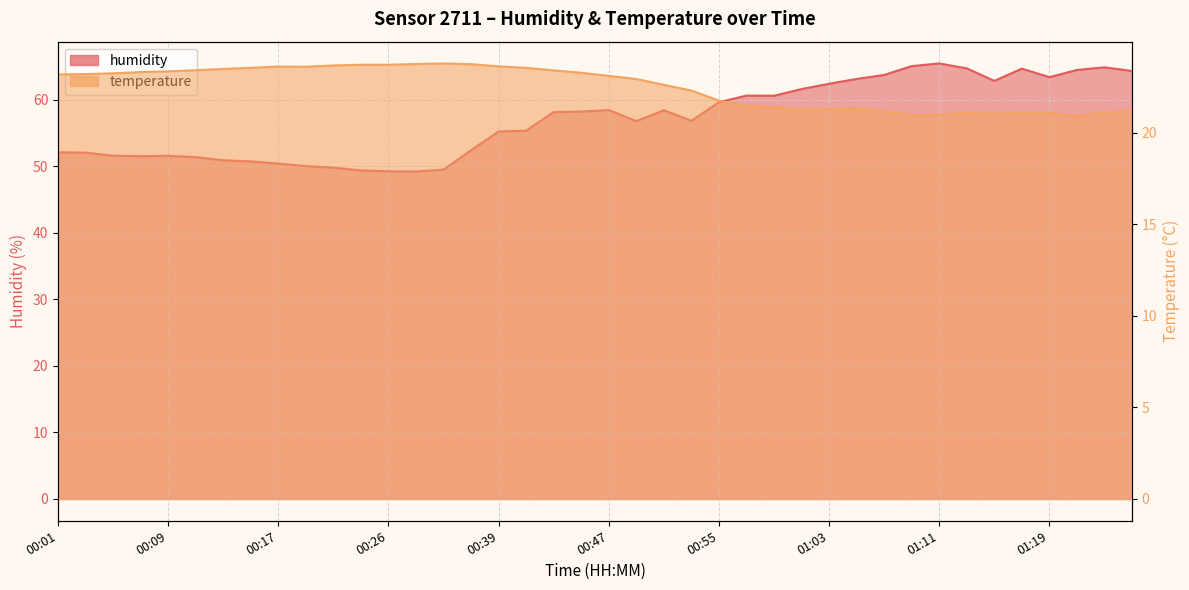

At which category is the sum across all series the highest?

01:11